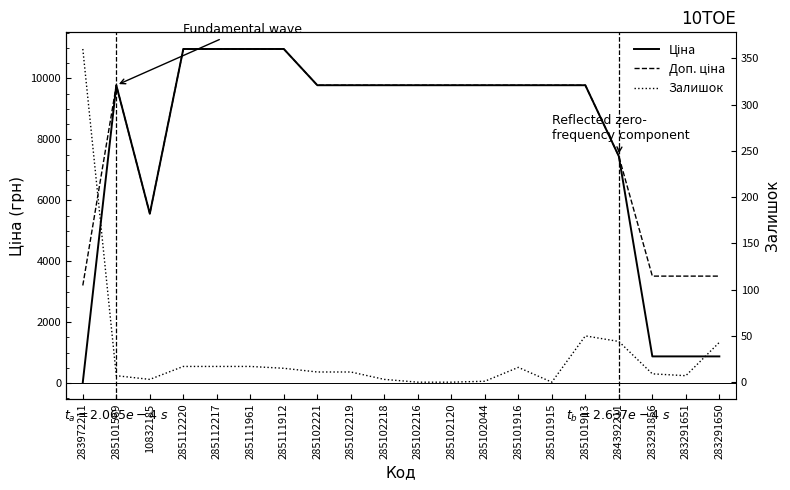

Reading left to right, list all the values displayed in this chart.

Ціна: 283972211=32.0	285101569=9775.5	10832185=5560.3	285112220=10964.4	285112217=10964.4	285111961=10964.4	285111912=10964.4	285102221=9775.5	285102219=9775.5	285102218=9775.5	285102216=9775.5	285102120=9775.5	285102044=9775.5	285101916=9775.5	285101915=9775.5	285101913=9775.5	284392211=7444.6	283291856=878.0	283291651=878.0	283291650=878.0
Доп. ціна: 283972211=3205.0	285101569=9775.5	10832185=5560.3	285112220=10964.4	285112217=10964.4	285111961=10964.4	285111912=10964.4	285102221=9775.5	285102219=9775.5	285102218=9775.5	285102216=9775.5	285102120=9775.5	285102044=9775.5	285101916=9775.5	285101915=9775.5	285101913=9775.5	284392211=7444.6	283291856=3511.9	283291651=3511.9	283291650=3511.9
Залишок: 283972211=360.0	285101569=7.0	10832185=3.0	285112220=17.0	285112217=17.0	285111961=17.0	285111912=15.0	285102221=11.0	285102219=11.0	285102218=3.0	285102216=0.0	285102120=0.0	285102044=1.0	285101916=16.0	285101915=0.0	285101913=50.0	284392211=44.0	283291856=9.0	283291651=7.0	283291650=43.0